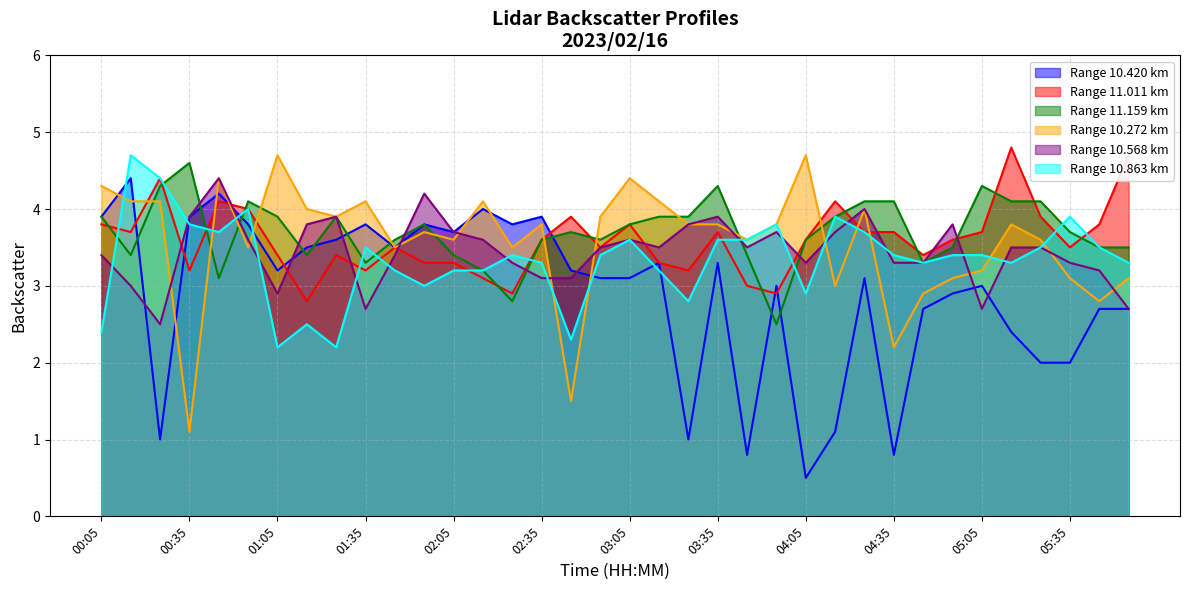

Rank the series at 01:55 from highest to lowest value.

10.568, 10.420, 11.159, 10.272, 11.011, 10.863